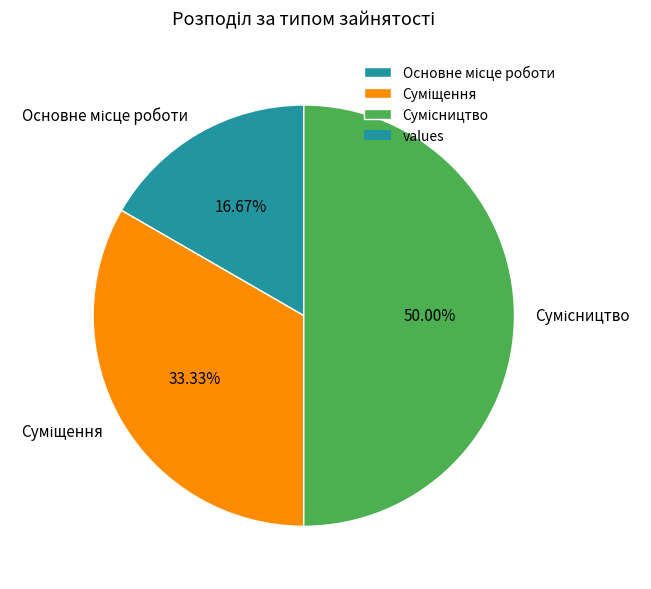

What is the change in value from Основне місце роботи to Суміщення?

+1